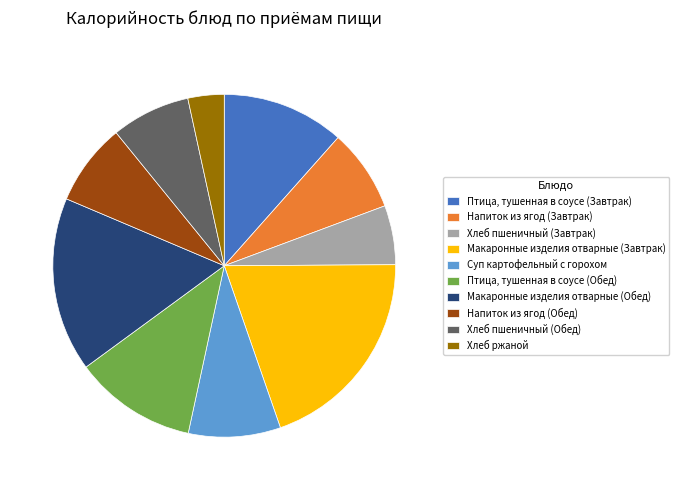

The Хлеб пшеничный (Завтрак) slice represents 6% of the pie. True or false?

True